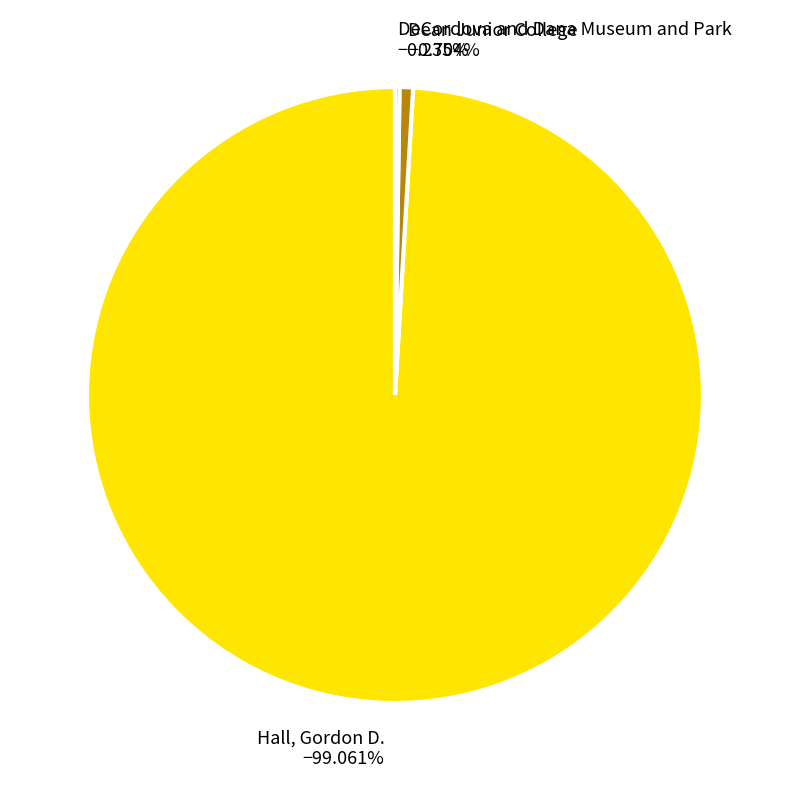

Which slice is the largest?

Hall, Gordon D.